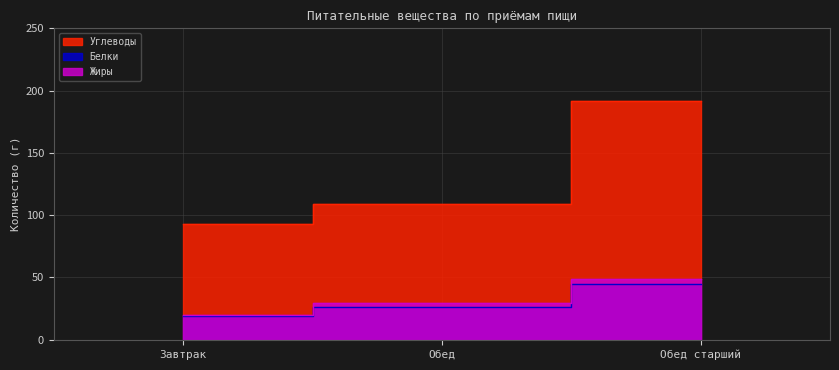

How many lines are shown in the chart?

3